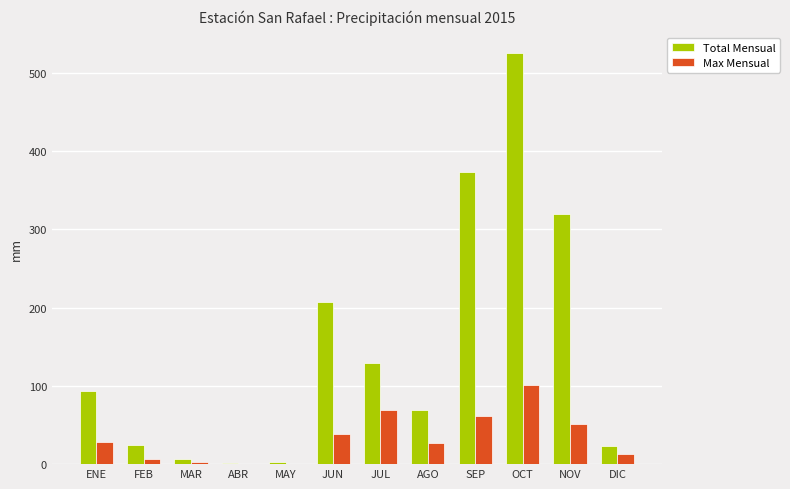

Is it true that Total Mensual equals 163.6 at ENE?

False